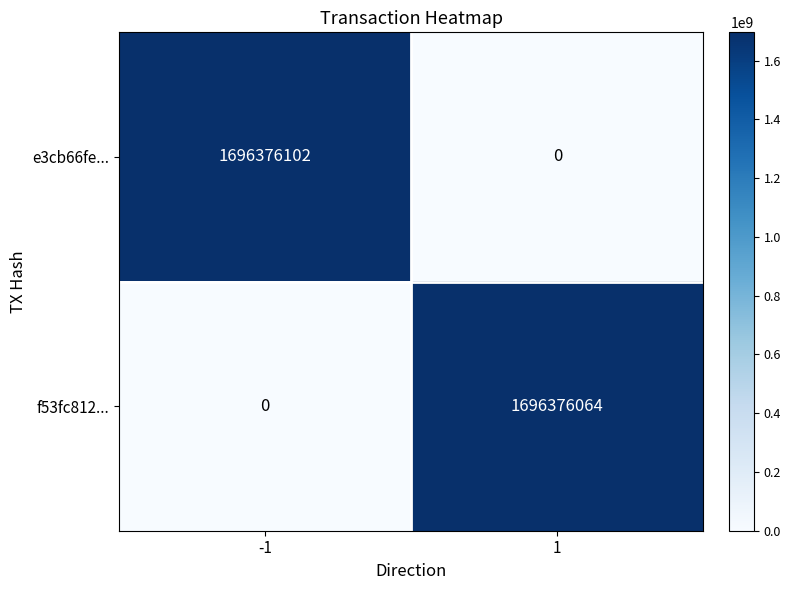

At how many categories does at least one series exceed 1017780755?

2